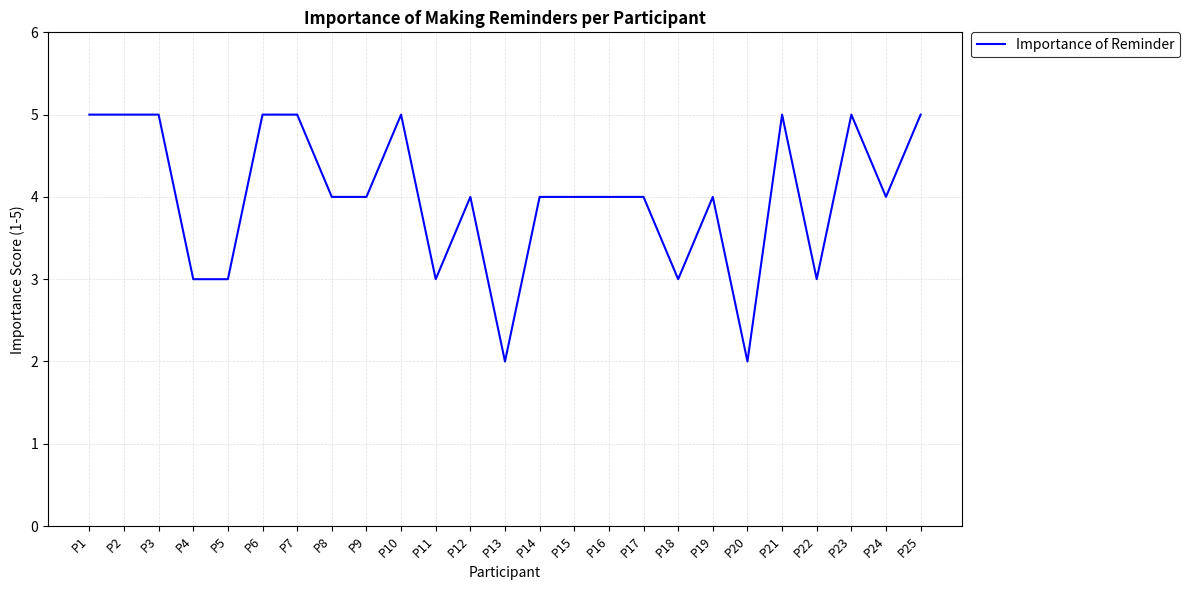

What is the sum of the values at P14 and P21?

9